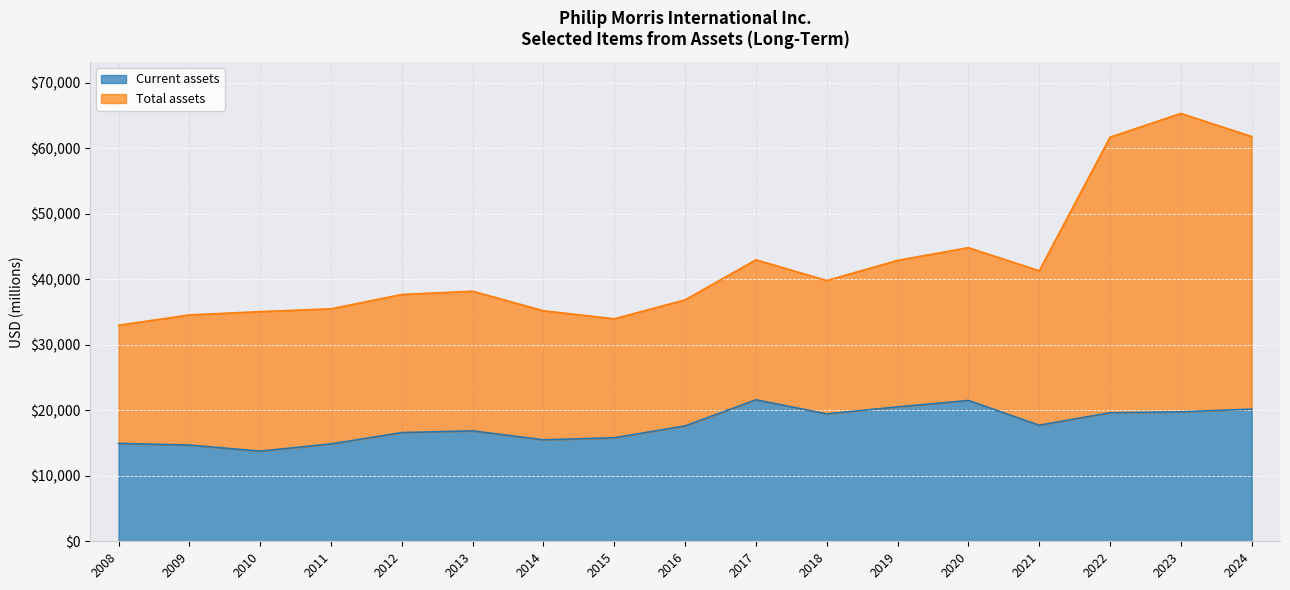

What is the approximate value of Current assets at 2023, to the nearest 50?

19750